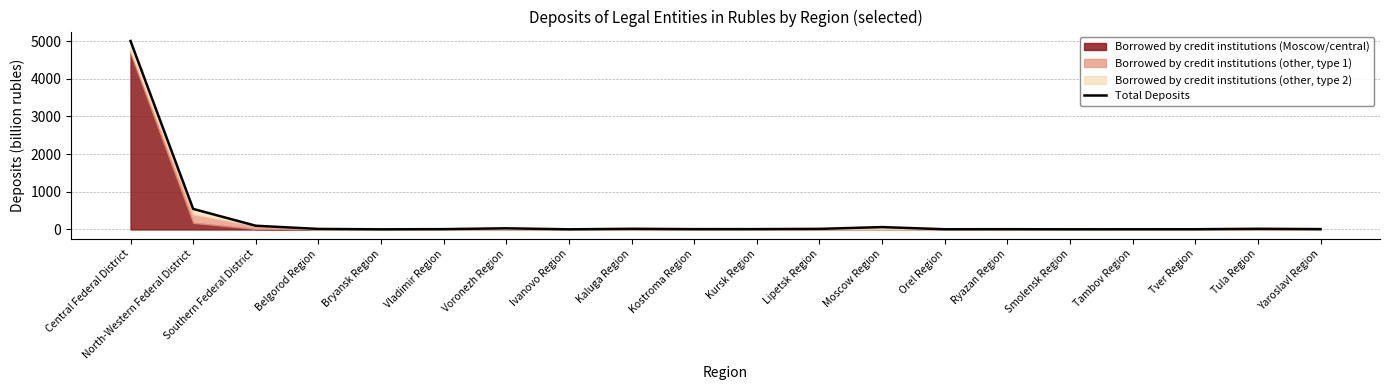

What is the label of the 14th point from the left?

Orel Region